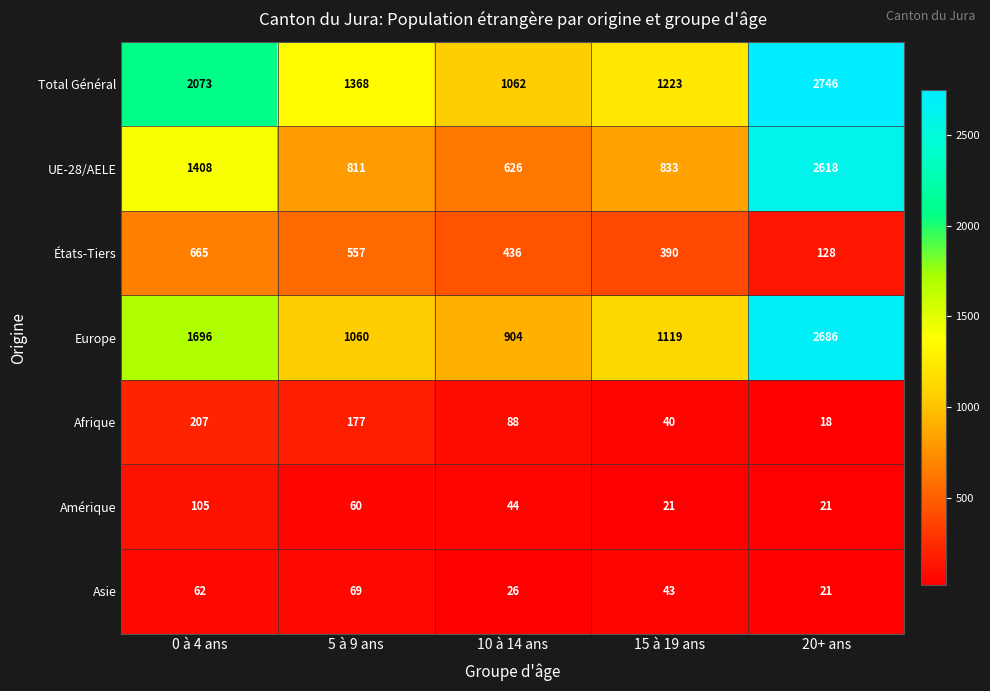

List the labels in order of Europe value, largest first.

20+ ans, 0 à 4 ans, 15 à 19 ans, 5 à 9 ans, 10 à 14 ans